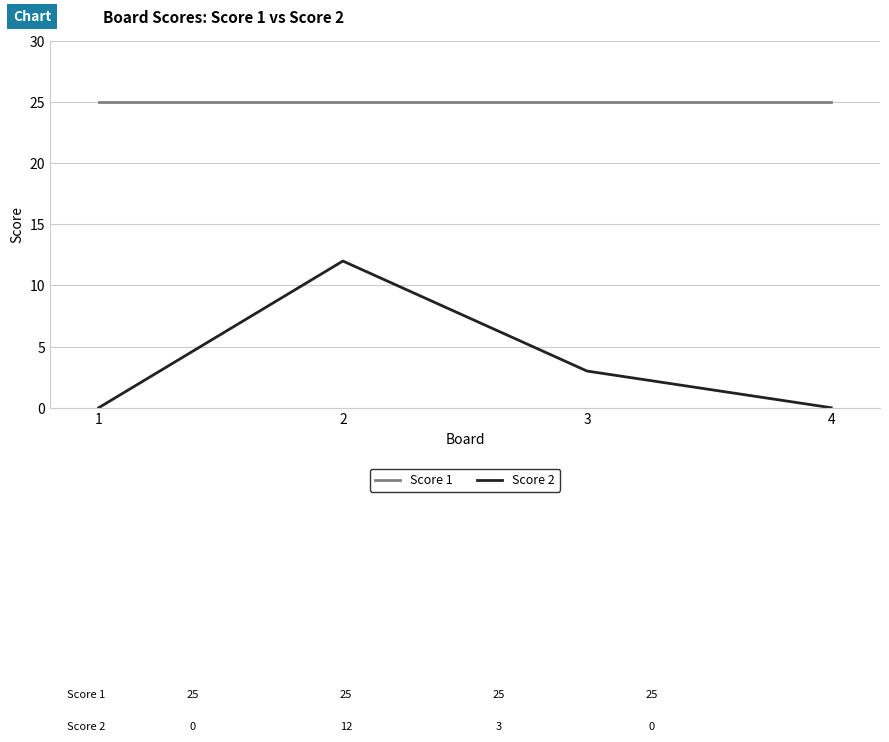

True or false: Score 1 and Score 2 intersect in this chart.

False